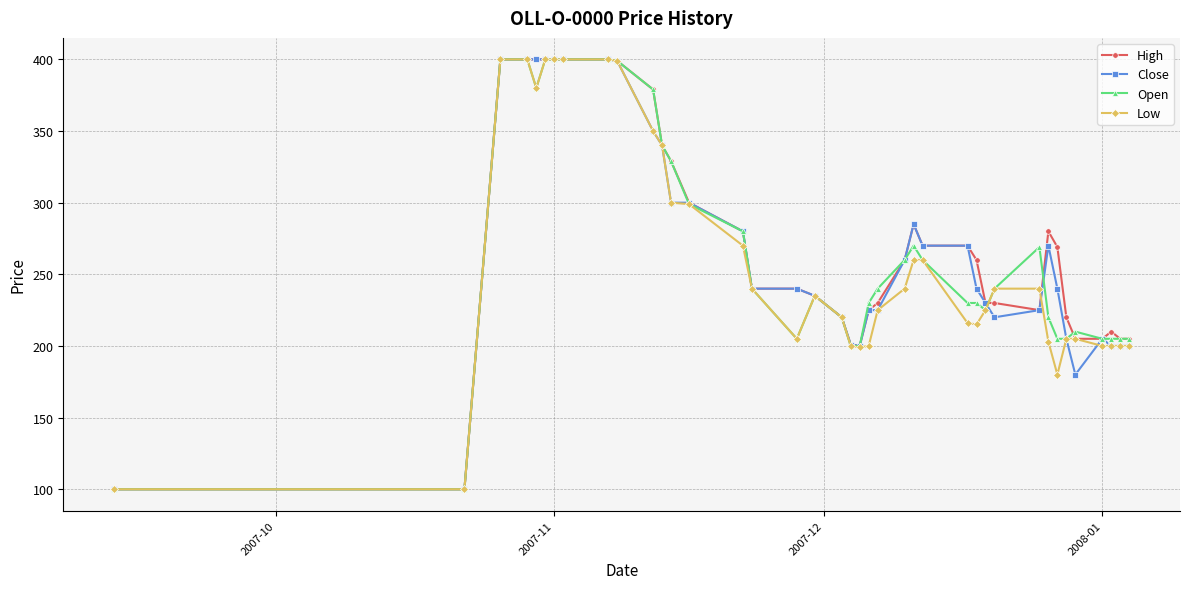

What is the value of the Open point at the 20th from the left?

200